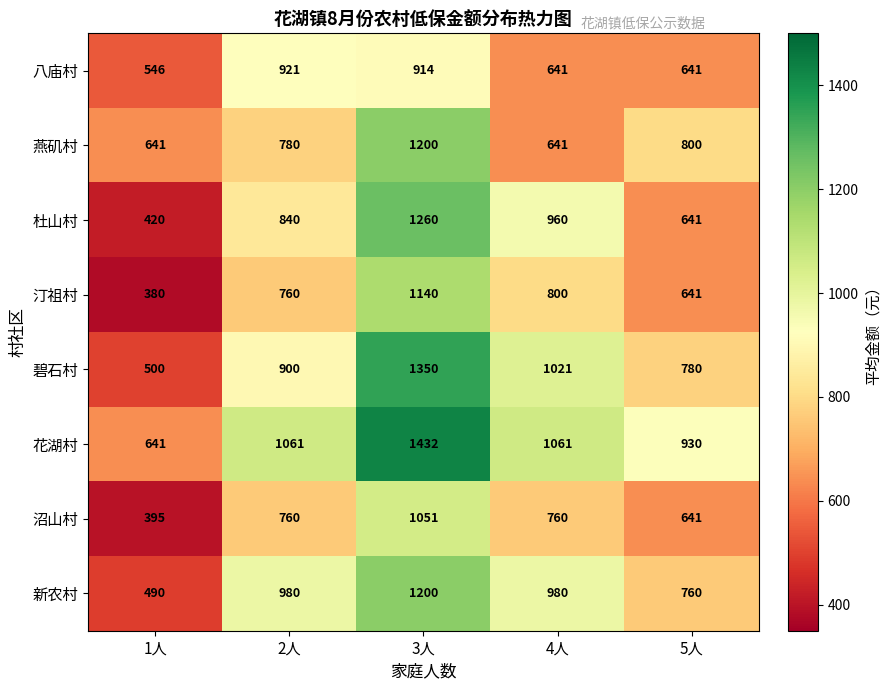

The value of 杜山村 at 4人 is 960. True or false?

True